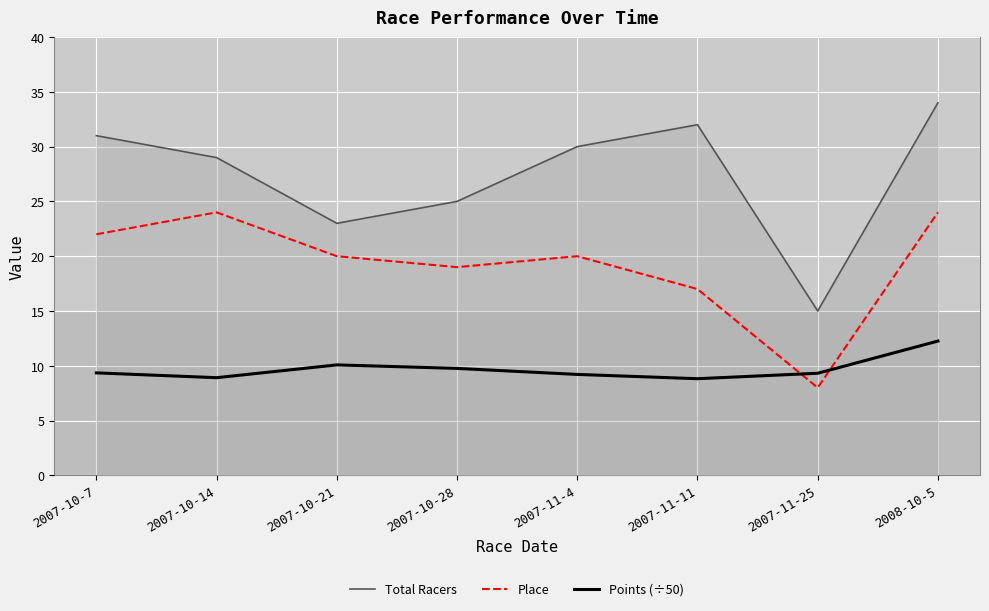

What is the approximate value of Place at 2007-10-28?

19.0